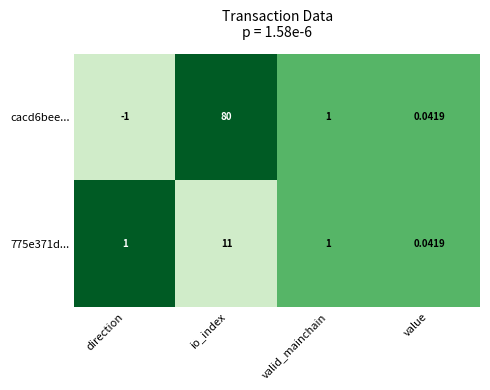

Which label corresponds to the smallest value in the chart?

direction